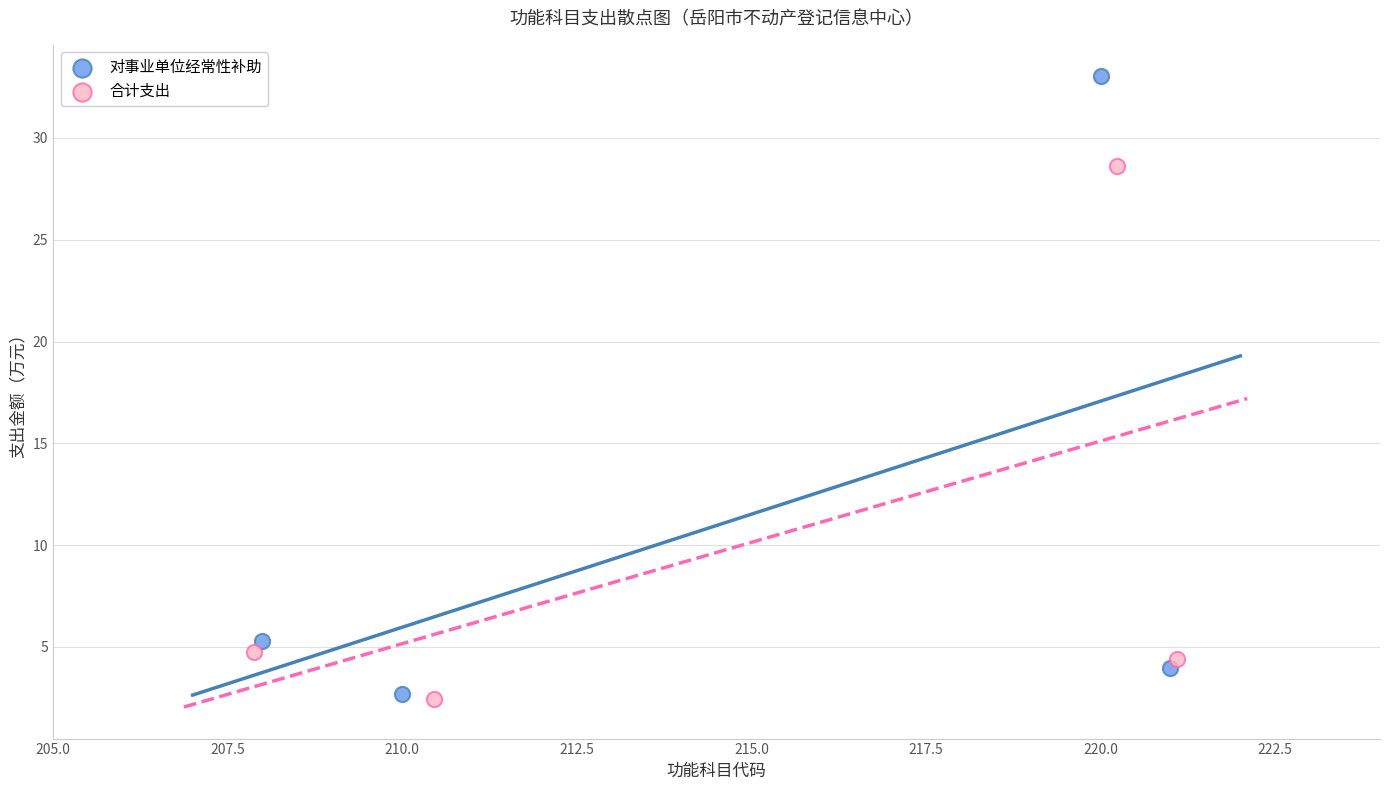

Which series has the widest spread of Y values?

对事业单位经常性补助